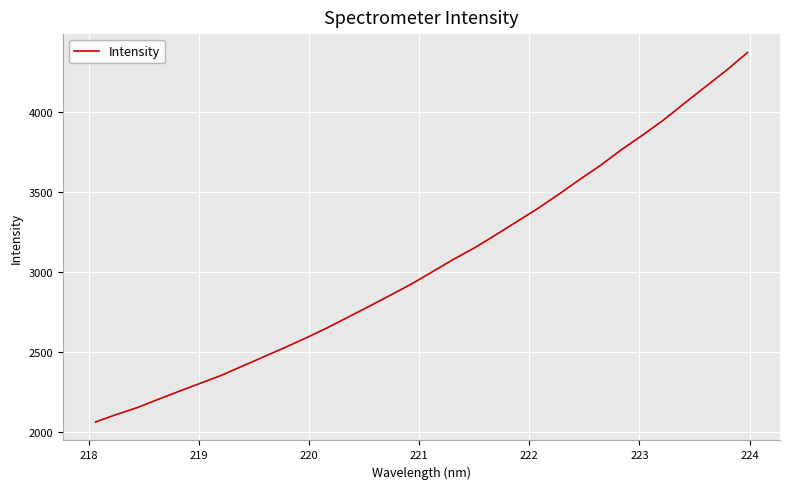

What is the maximum value shown in the chart?

4371.7